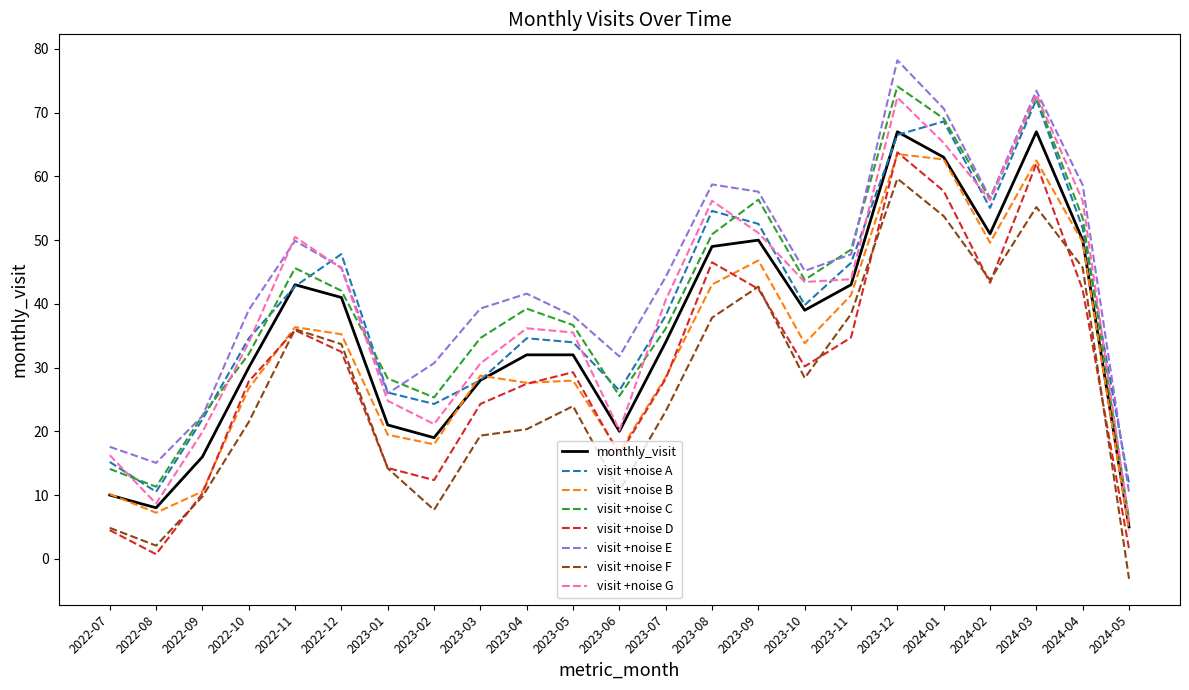

The visit +noise A series shows 15.2 at 2022-07. True or false?

True